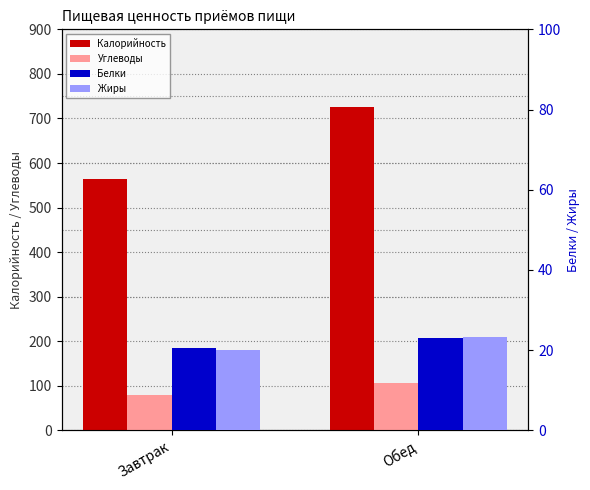

What is the average value of the Углеводы series?

92.3